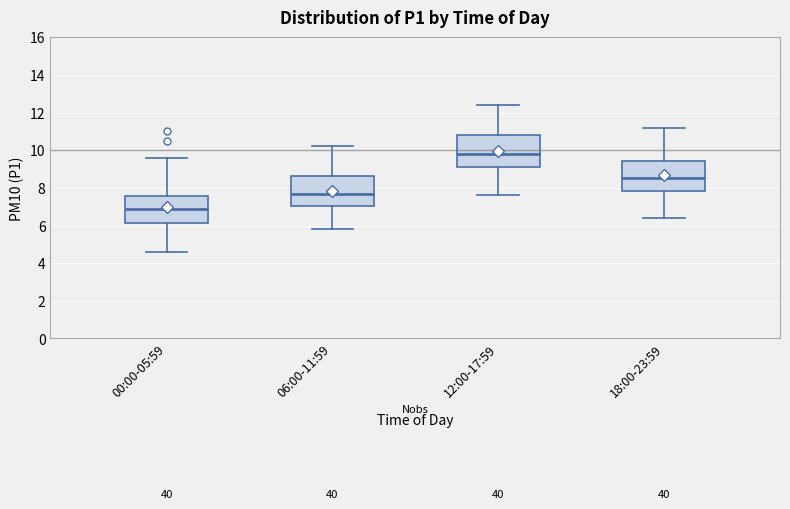

Reading left to right, transcribe this box plot: for each box, give where its median line is, the range the box spans, and where its two whiskers end, as read against the y-axis. The values are not printed on the chart, so give them approximately, as read against the axis.

00:00-05:59: median 6.8, box 6.2 to 7.6, whiskers 4.6 to 9.6
06:00-11:59: median 7.8, box 7.0 to 8.6, whiskers 5.8 to 10.2
12:00-17:59: median 9.8, box 9.2 to 10.8, whiskers 7.6 to 12.4
18:00-23:59: median 8.6, box 7.8 to 9.4, whiskers 6.4 to 11.2